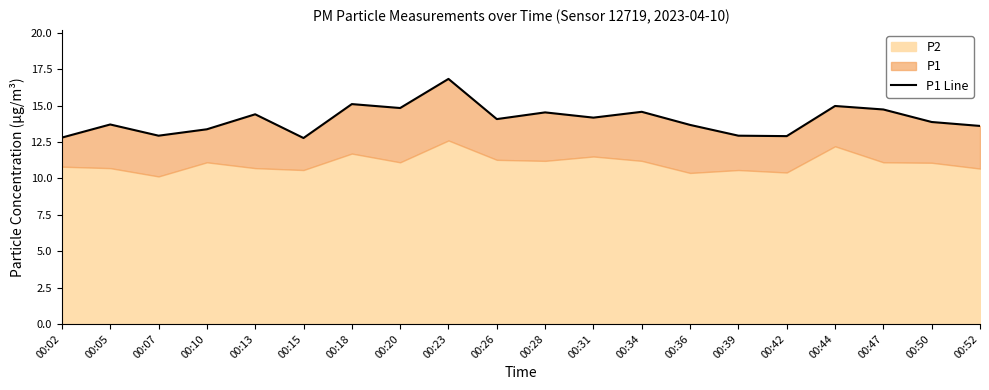

What is the difference between the values at 00:26 and 00:39?

1.1